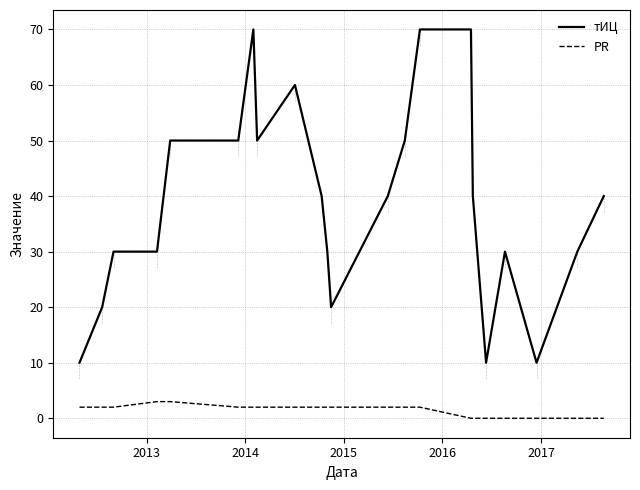

What is the greatest value displayed?

70